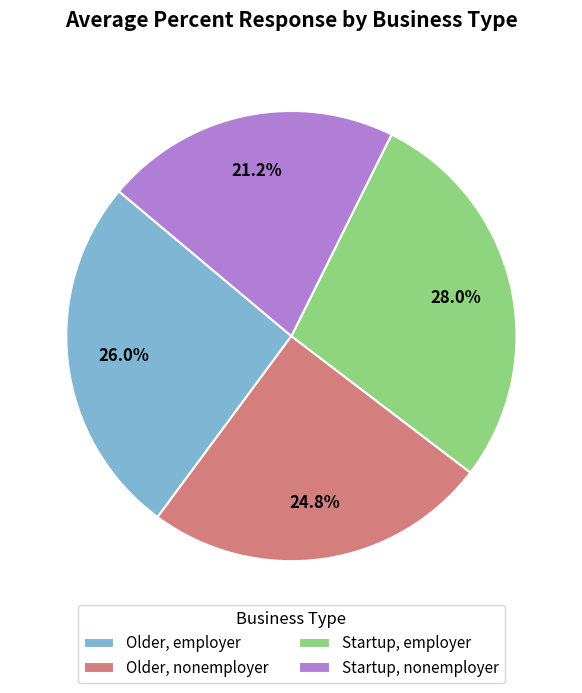

Is there any slice that represents more than half of the pie?

No